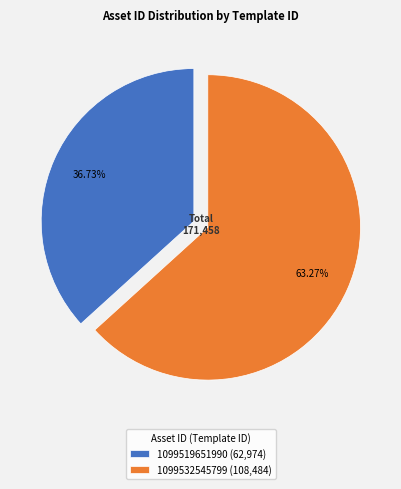

Which slice is the smallest?

1099519651990